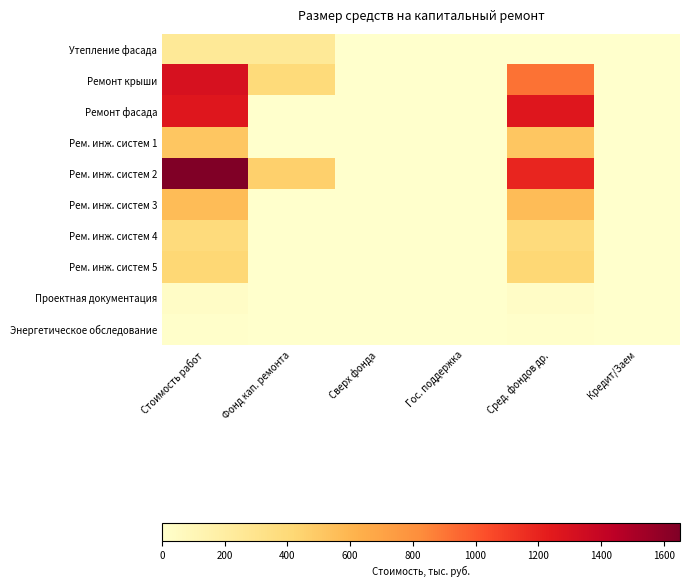

True or false: Рем. инж. систем 5 has a value of 416.3 at Стоимость работ.

True